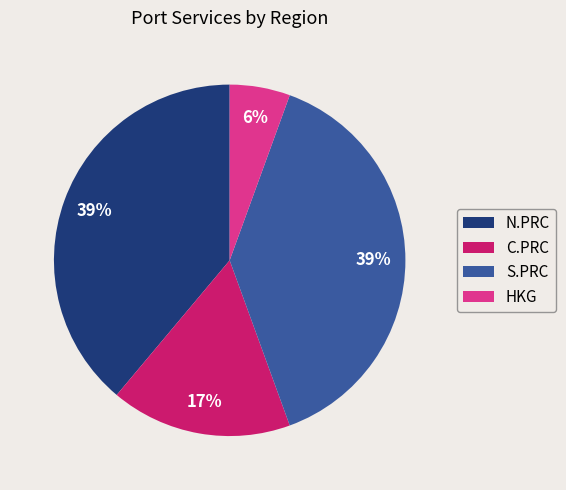

Count the number of slices in the pie.

4